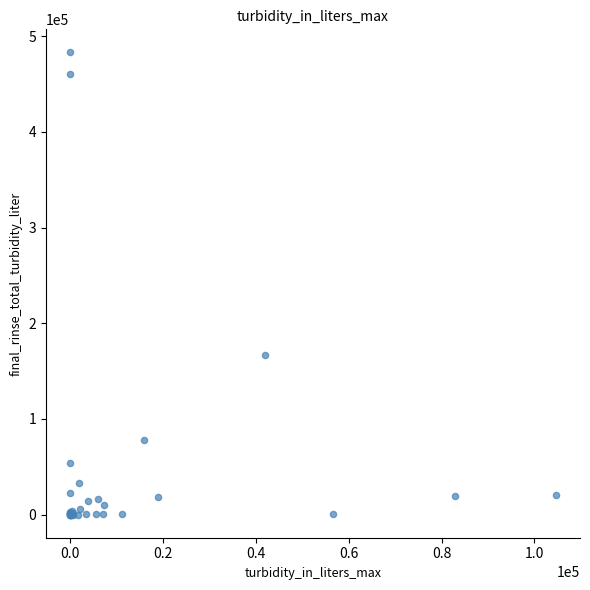

What Y value in the scatter plot is closest to 241528?

167030.6